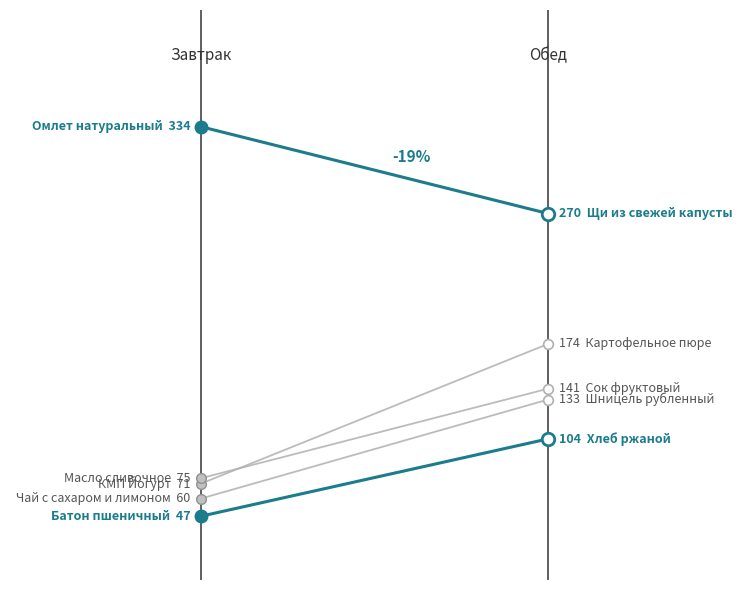

What is the total value across all series at 1.00?

822